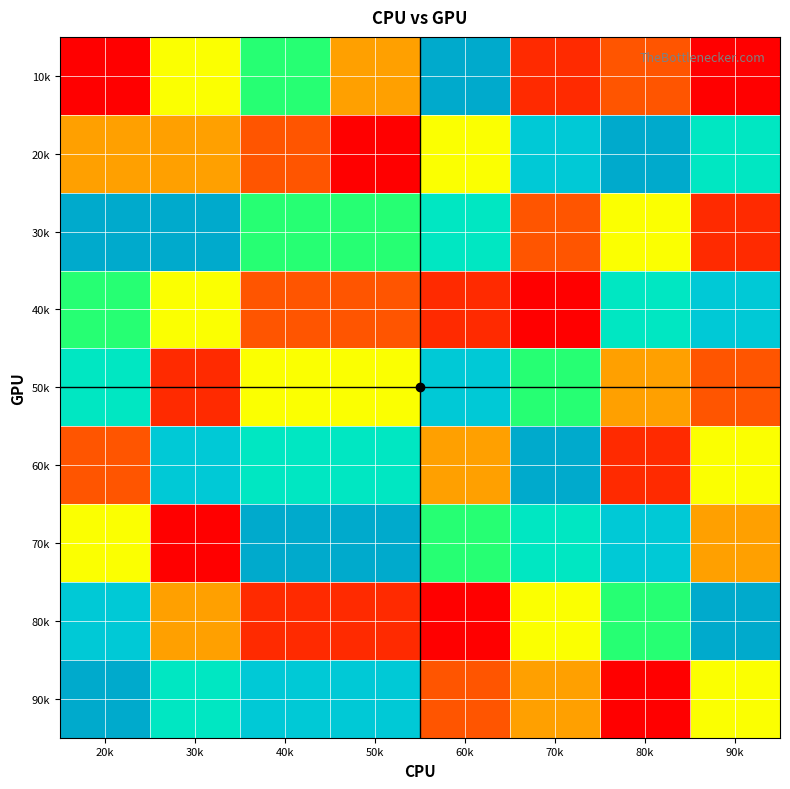

Count the number of data series in this chart.

9